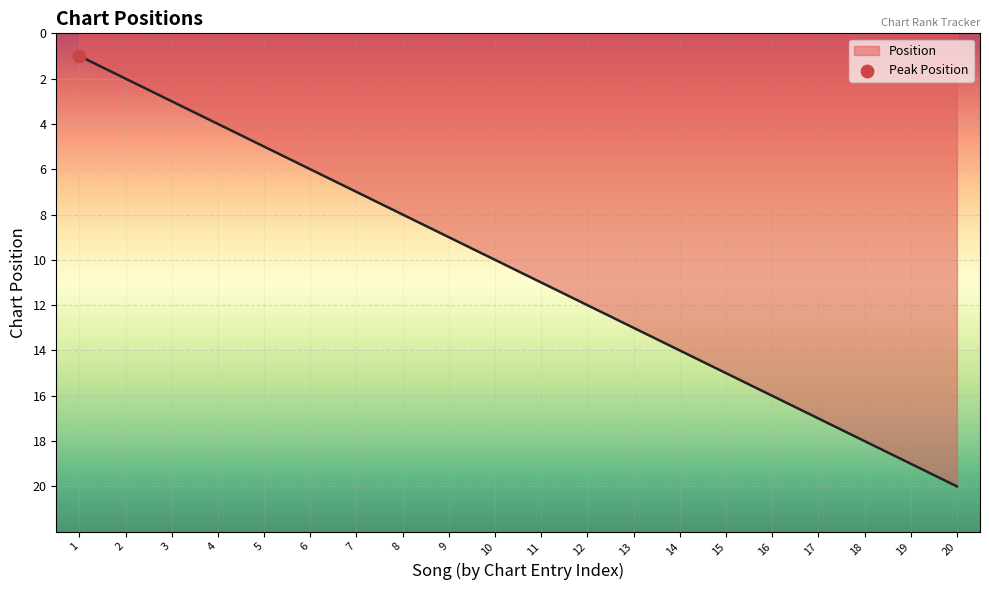

What is the change in value from 1 to 2?

+1